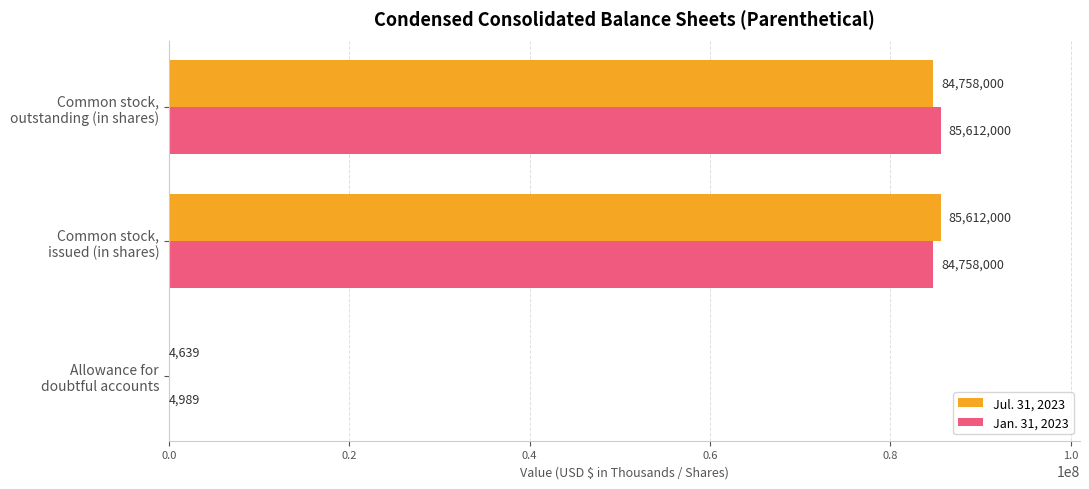

Which category has the highest value in the Jul. 31, 2023 series?

Common stock,
issued (in shares)